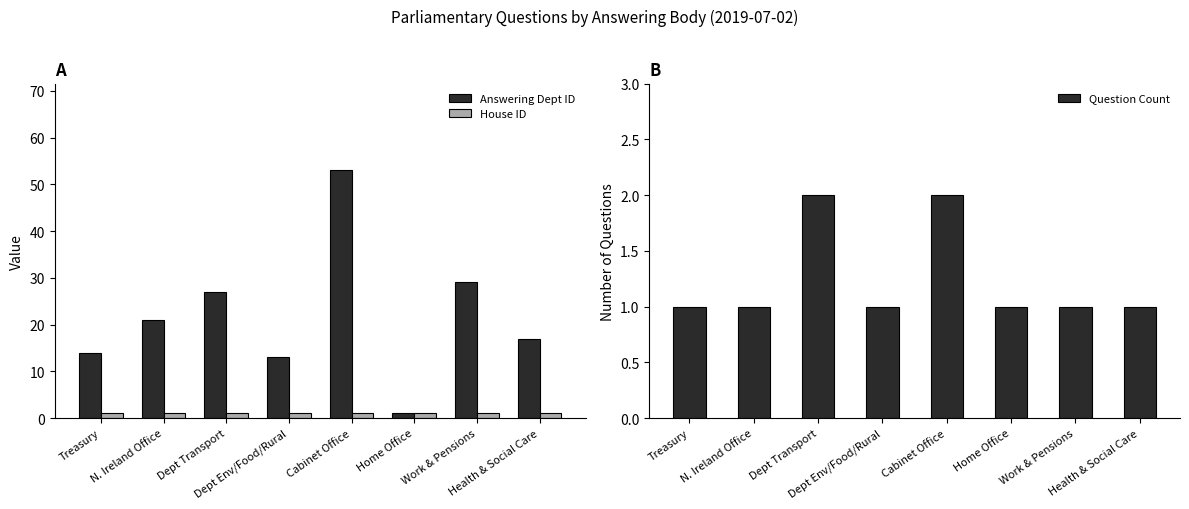

Reading left to right, list all the values displayed in this chart.

Answering Dept ID: Treasury=14	N. Ireland Office=21	Dept Transport=27	Dept Env/Food/Rural=13	Cabinet Office=53	Home Office=1	Work & Pensions=29	Health & Social Care=17
House ID: Treasury=1	N. Ireland Office=1	Dept Transport=1	Dept Env/Food/Rural=1	Cabinet Office=1	Home Office=1	Work & Pensions=1	Health & Social Care=1
Question Count: Treasury=1	N. Ireland Office=1	Dept Transport=2	Dept Env/Food/Rural=1	Cabinet Office=2	Home Office=1	Work & Pensions=1	Health & Social Care=1